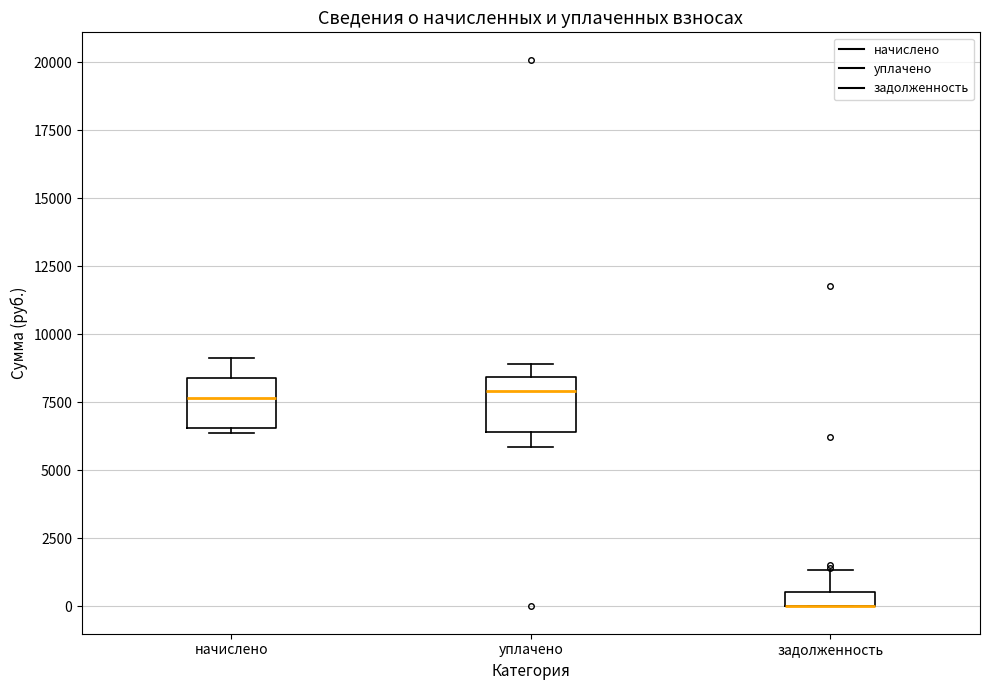

Where is the upper edge of the box for задолженность on the y-axis? The values are not printed on the chart, so give them approximately, as read against the axis.

500